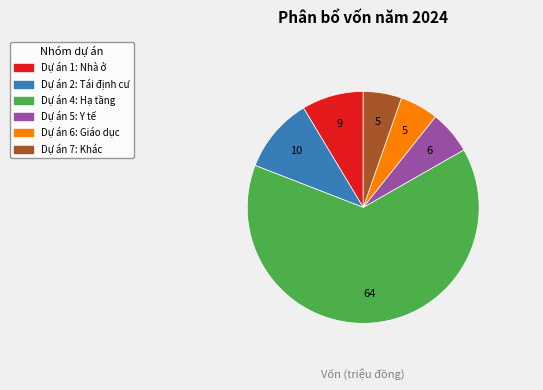

Is there a majority slice in this chart?

Yes